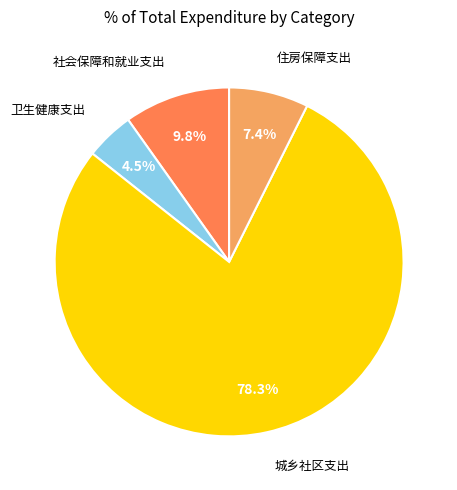

How many segments does this pie chart have?

4